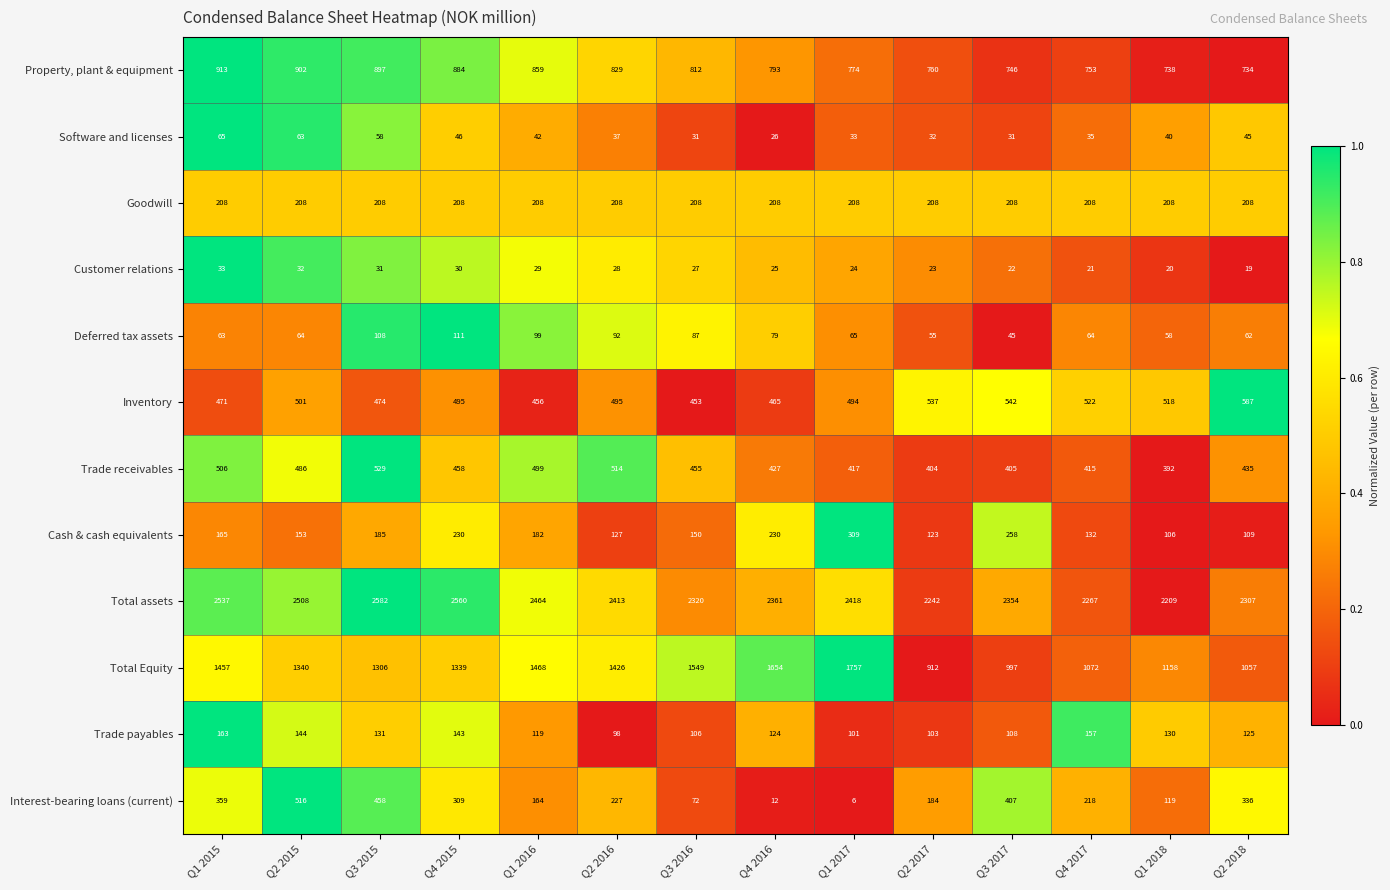

Which series has the largest range (max minus min)?

Total Equity